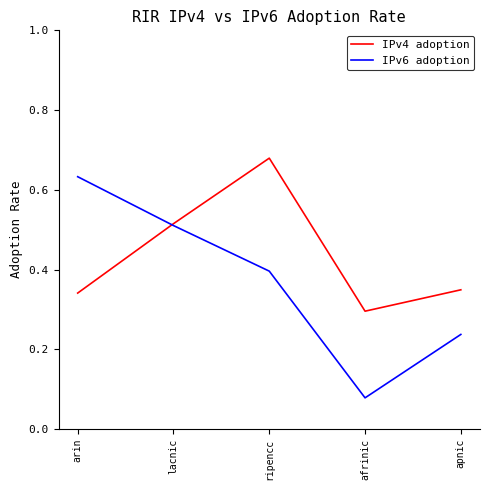

At which label does IPv4 adoption reach its peak?

ripencc